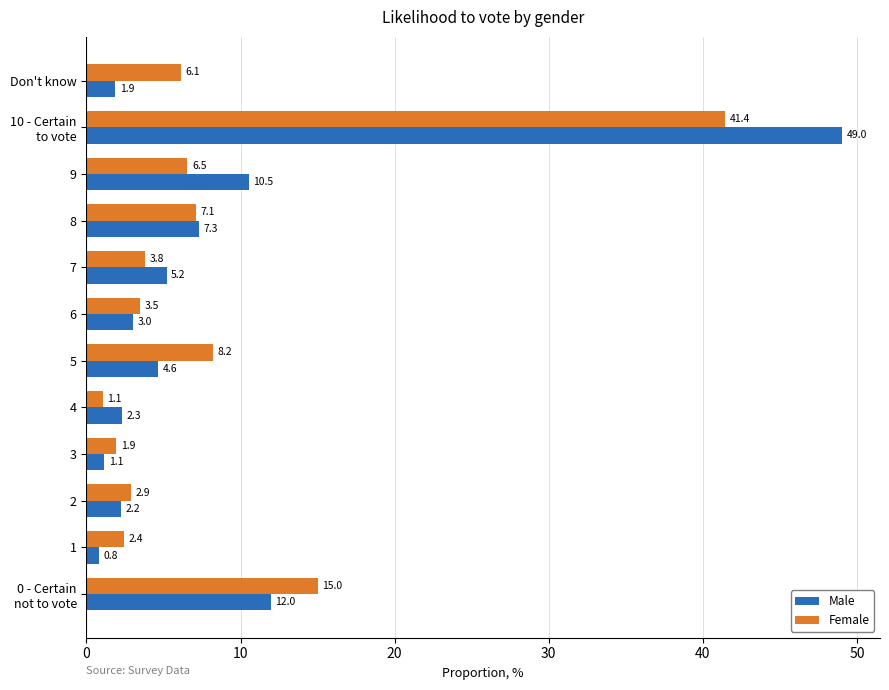

Which series has the widest spread of values?

Male